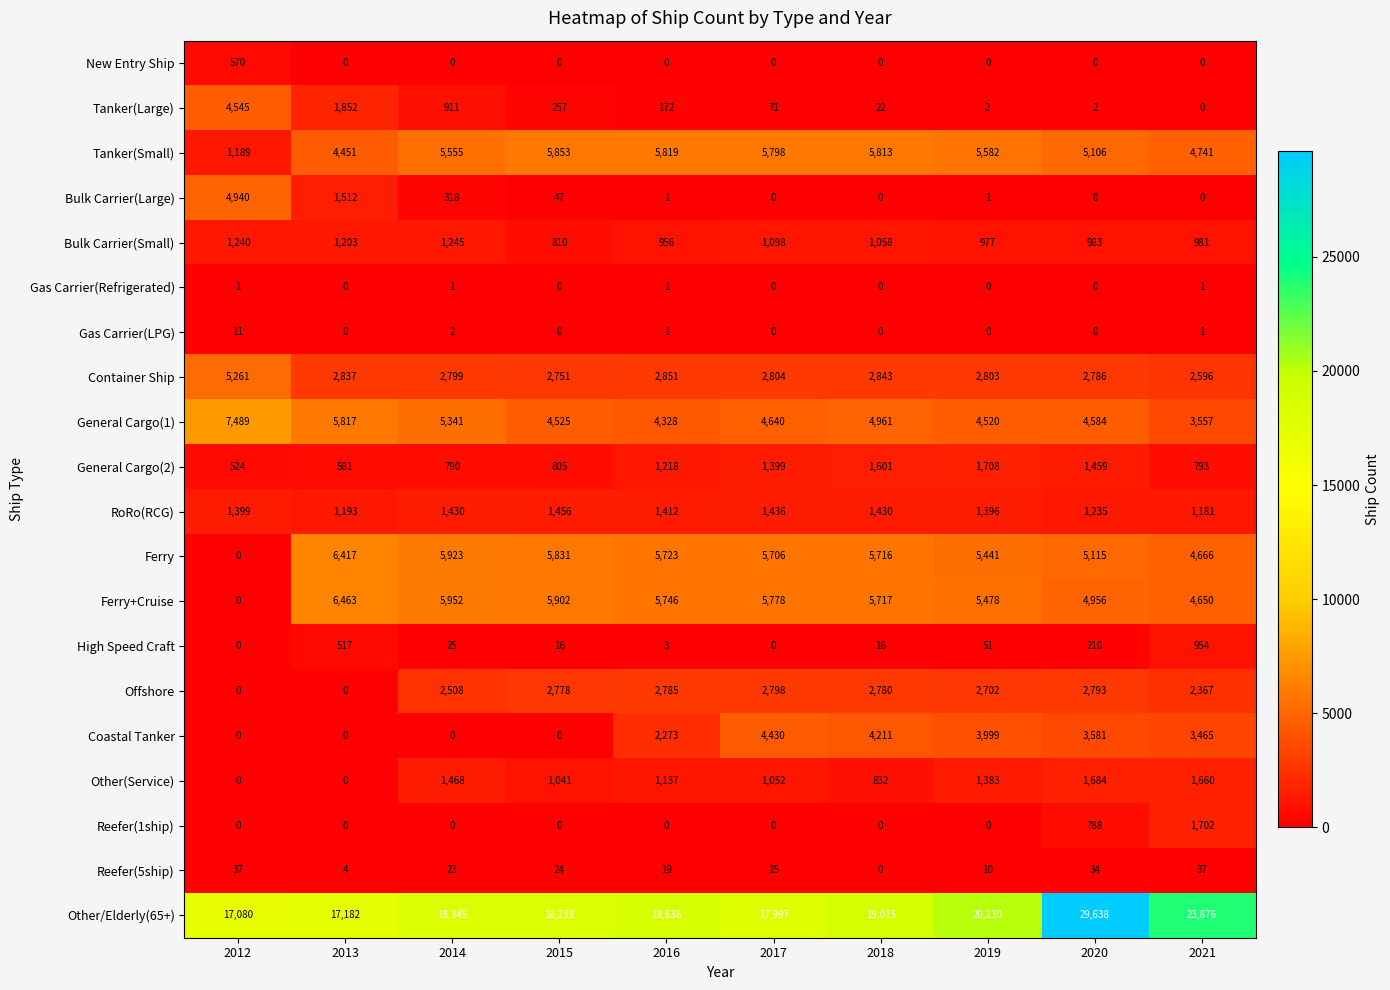

What is the average value of the Other/Elderly(65+) series?

20024